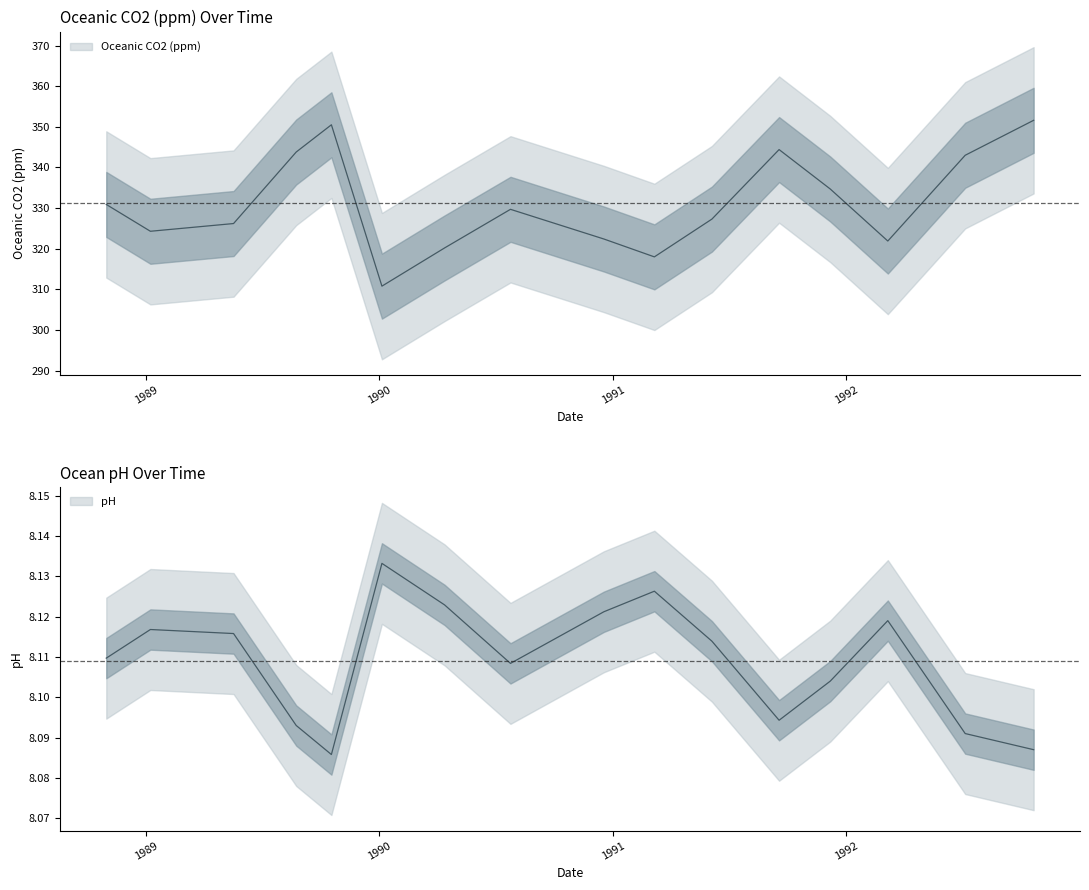

True or false: pH and Oceanic CO2 (ppm) cross at least once.

False